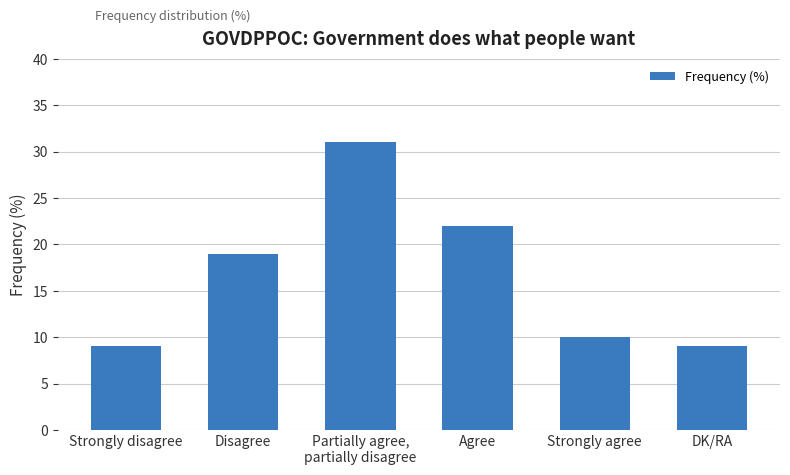

Is it true that the value at Strongly agree is 10?

True